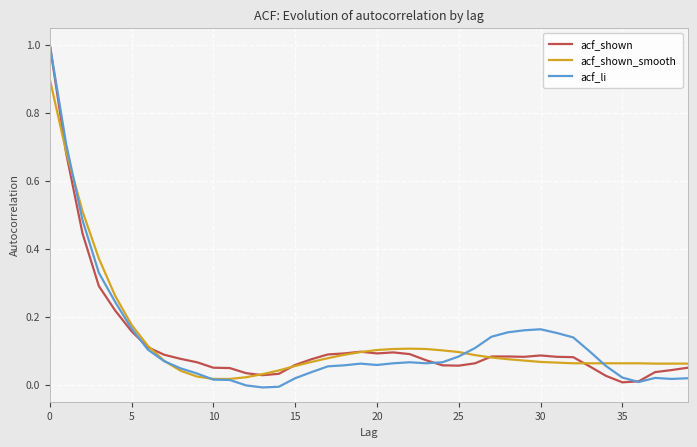

What is the highest value of the acf_shown series?

1.0